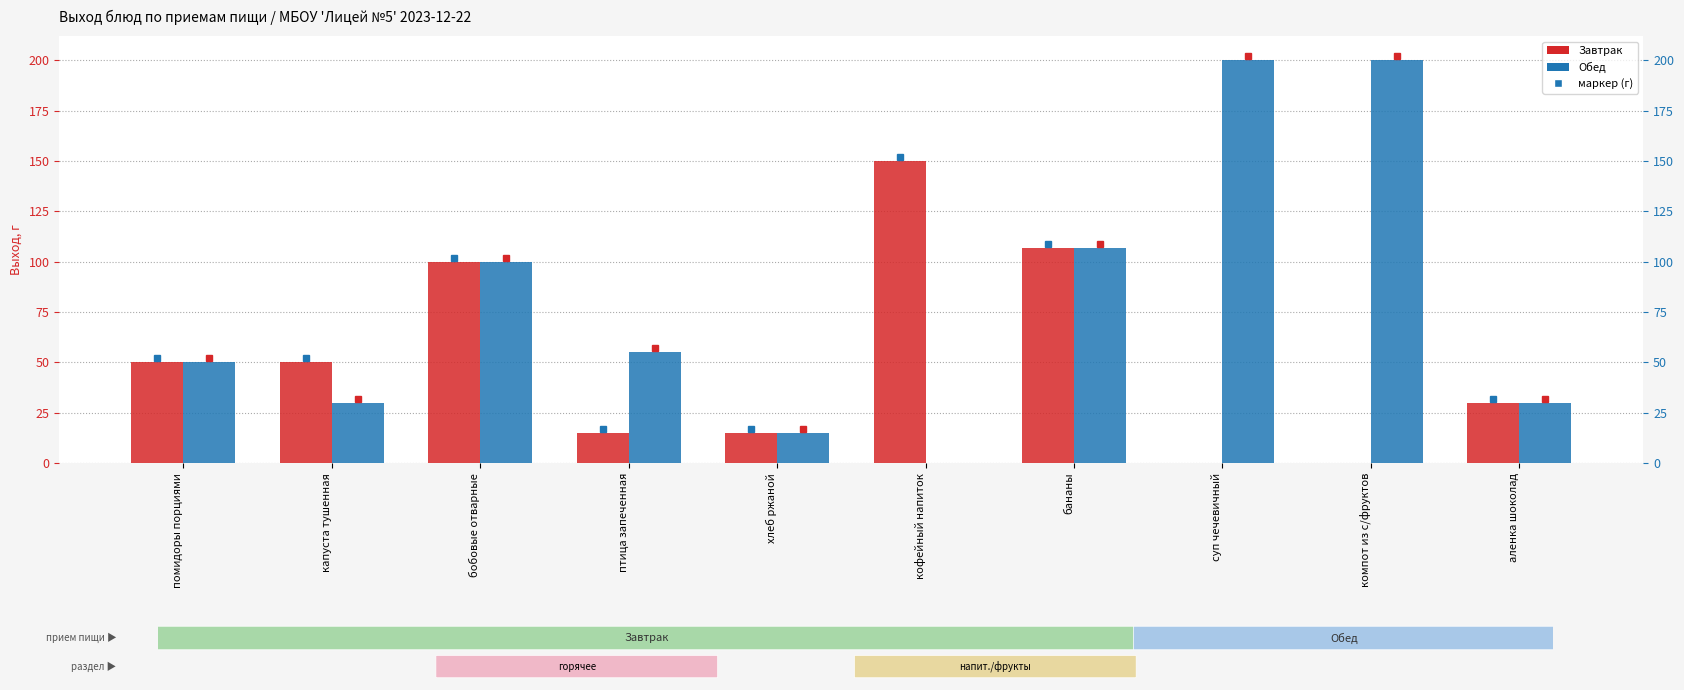

What is the label of the 4th bar from the left?

птица запеченная